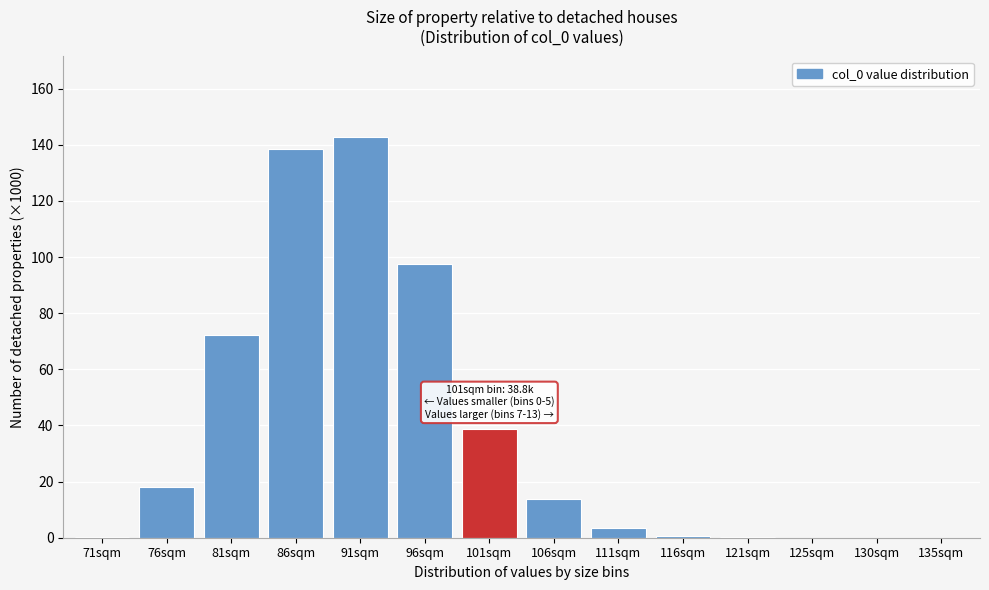

What is the sum of all values?

526.3